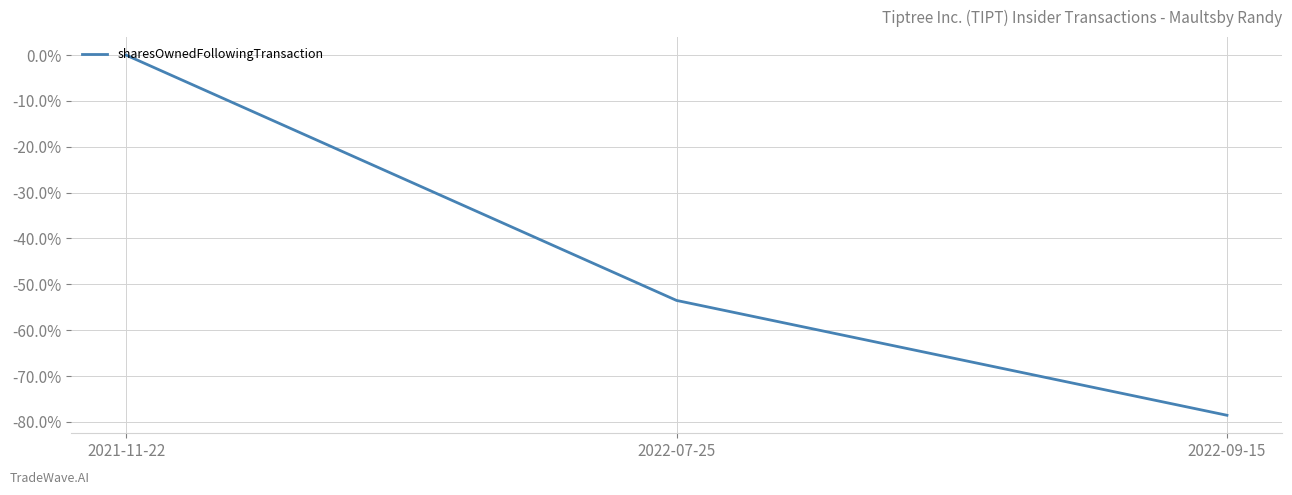

Rank the categories by value from lowest to highest.

2022-09-15, 2022-07-25, 2021-11-22